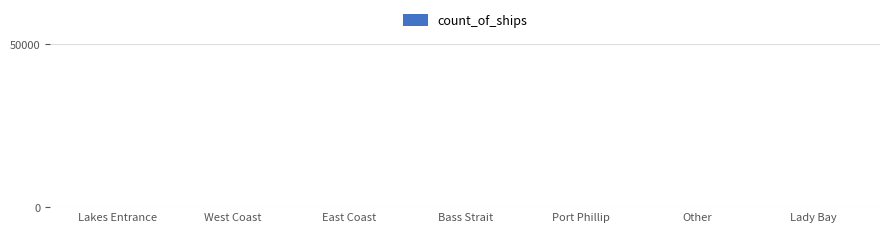

What is the sum of all values?

25